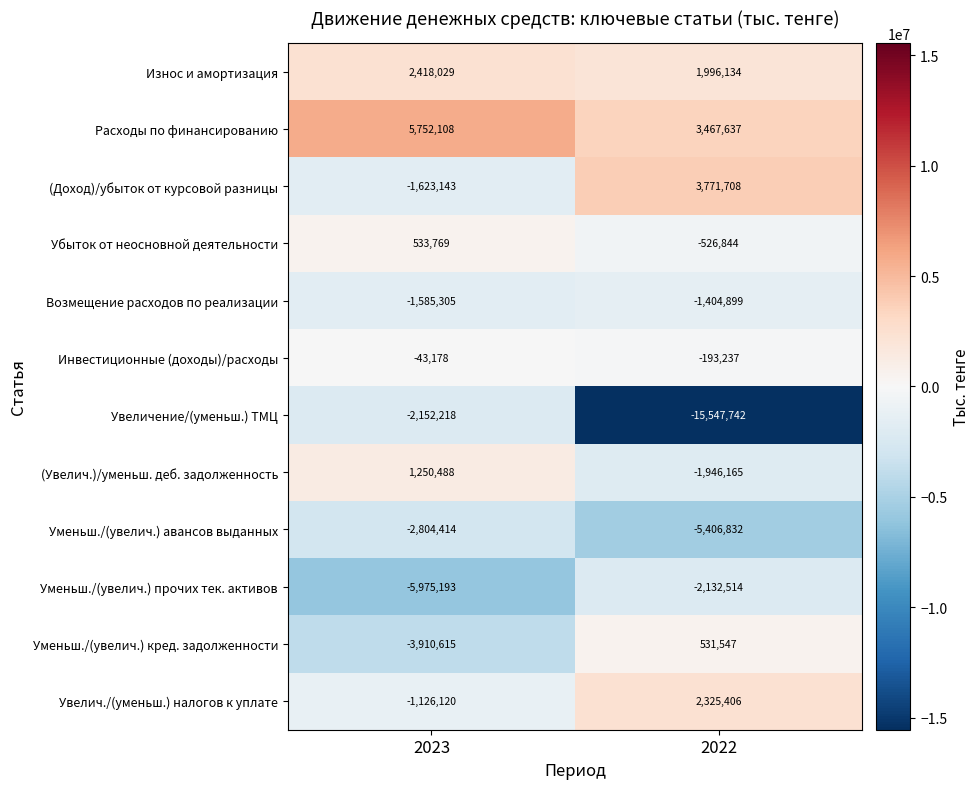

Is it true that Расходы по финансированию equals 5752108 at 2023?

True